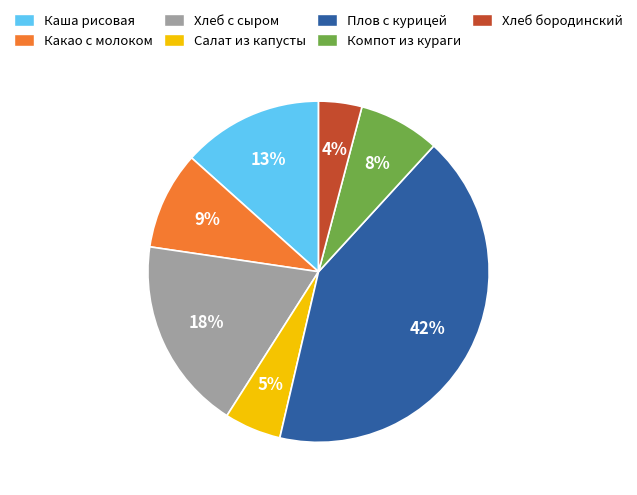

How many segments does this pie chart have?

7